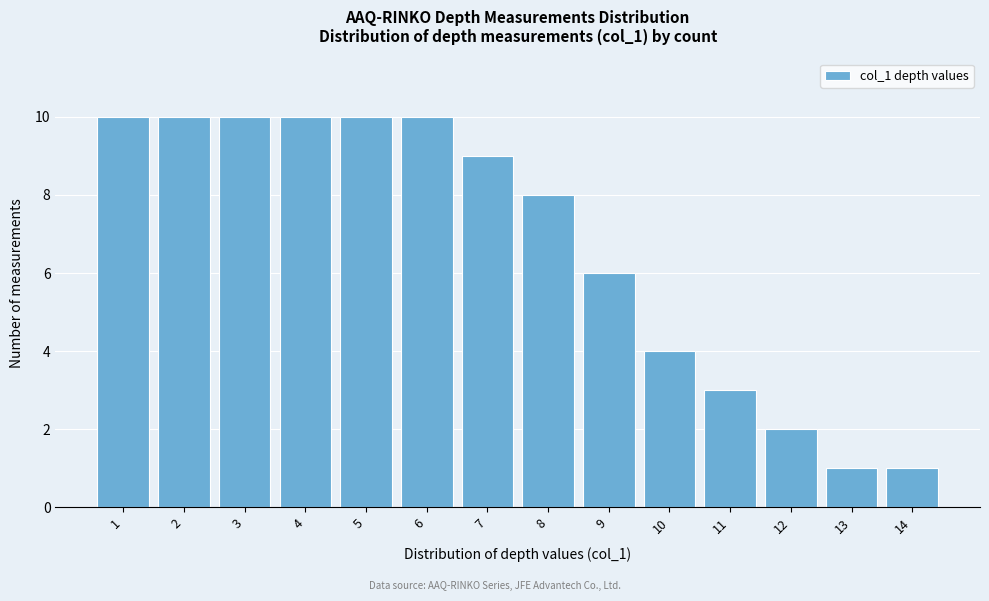

Reading left to right, transcribe all the data shown in this chart.

1=10	2=10	3=10	4=10	5=10	6=10	7=9	8=8	9=6	10=4	11=3	12=2	13=1	14=1